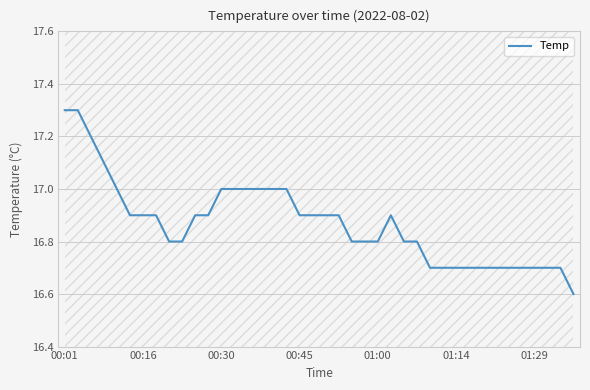

What is the greatest value displayed?

17.3